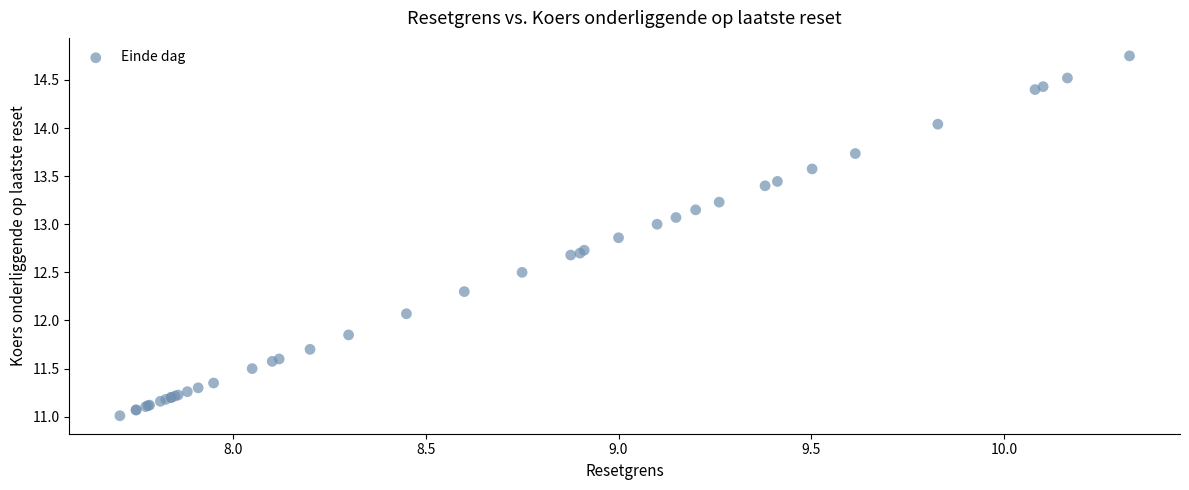

What Y value in the scatter plot is closest to 12?

12.1